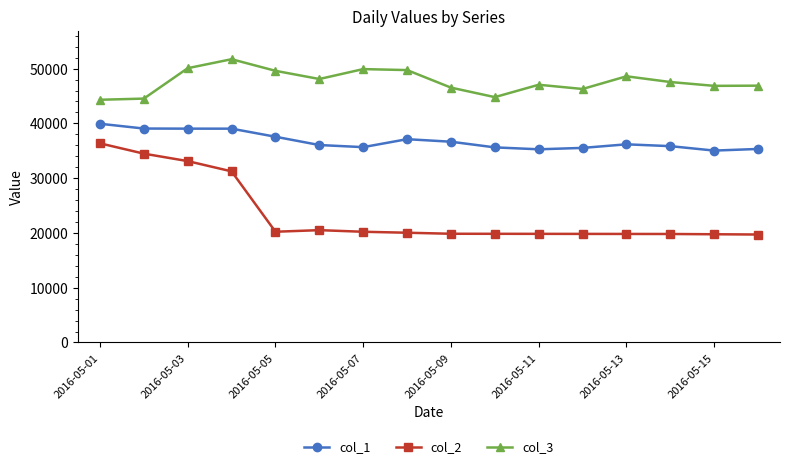

What are all the series names shown in the legend?

col_1, col_2, col_3